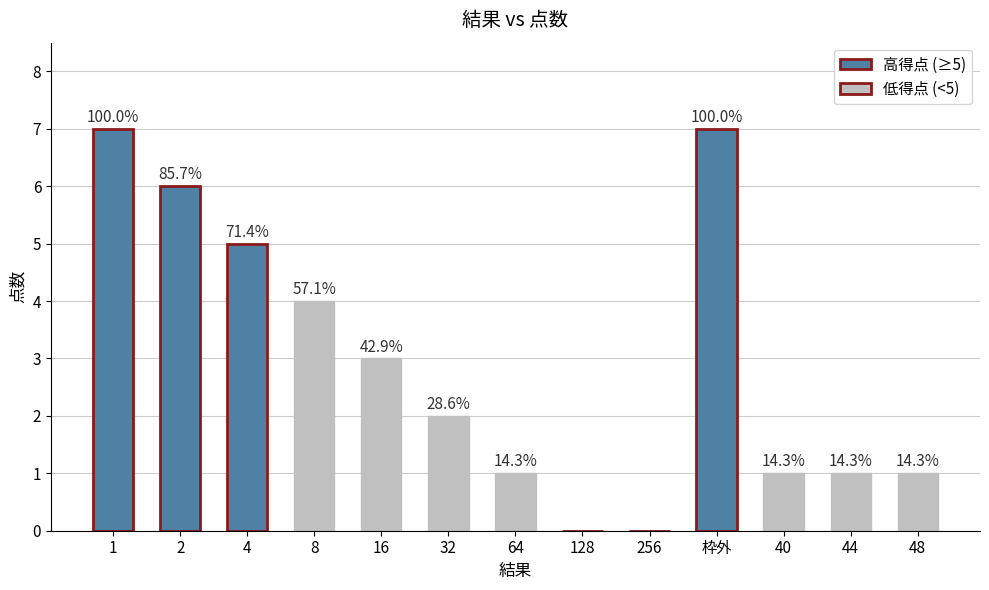

Reading left to right, list all the values displayed in this chart.

7	6	5	4	3	2	1	0	0	7	1	1	1